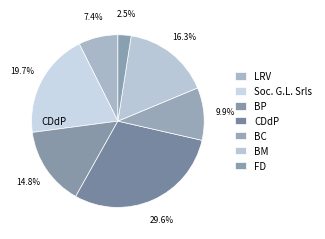

Is the sum of FD and BC greater than half?

No